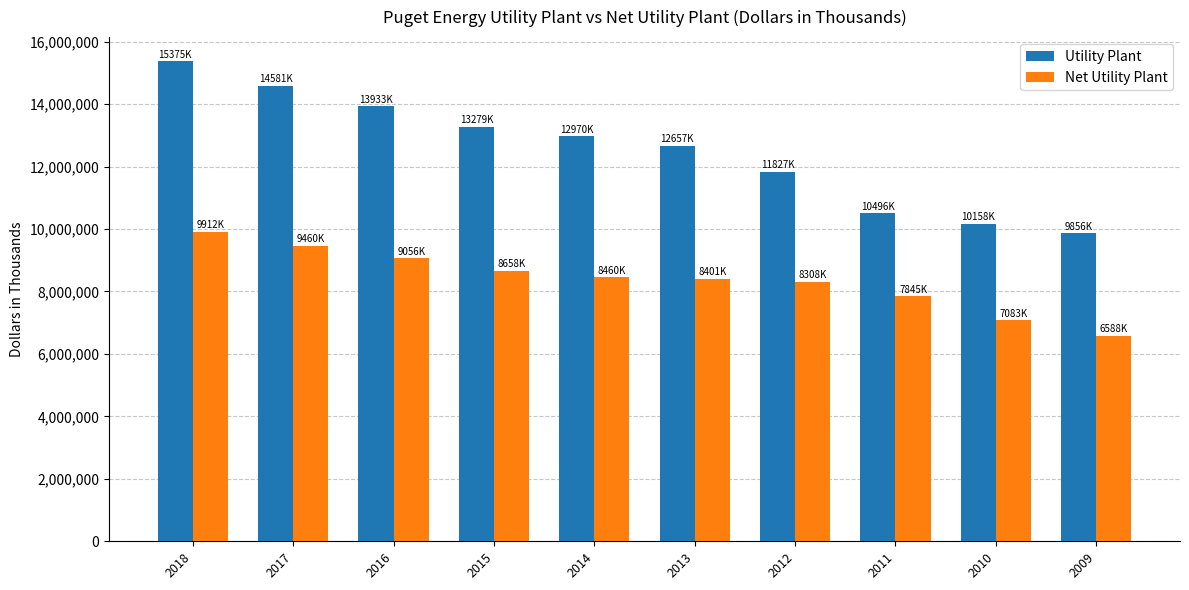

What is the spread (max minus min) of values at 2016?

4876625